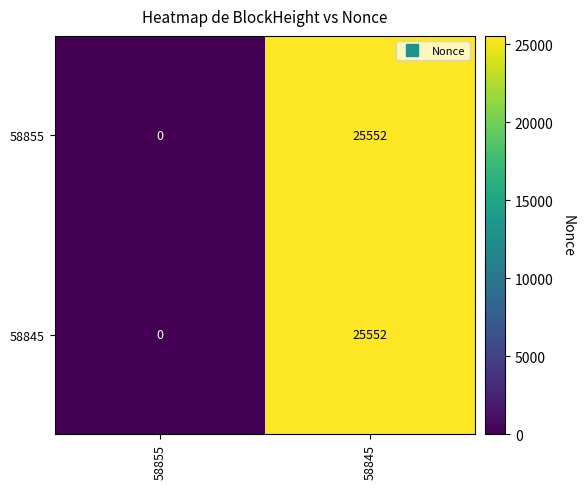

What is the difference between the maximum and minimum values in the 58845 series?

25552